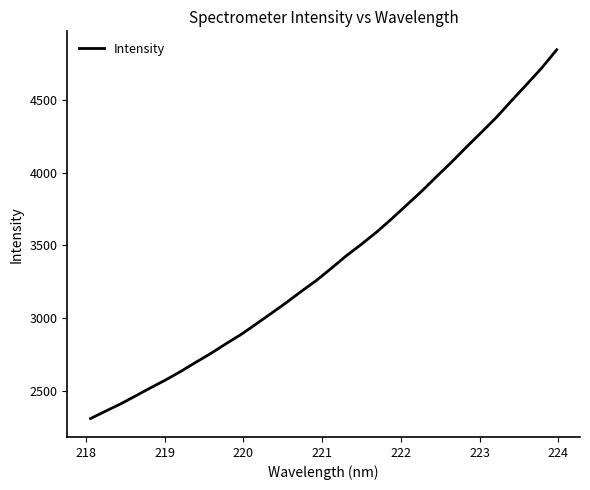

What is the difference between the maximum and minimum values?

2536.4